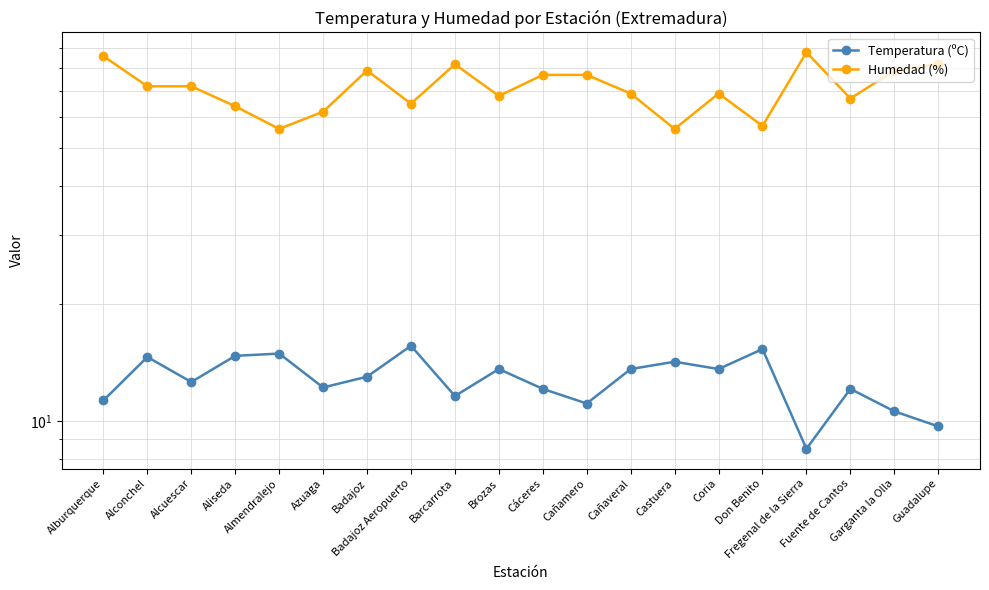

What is the label of the 14th point from the left?

Castuera